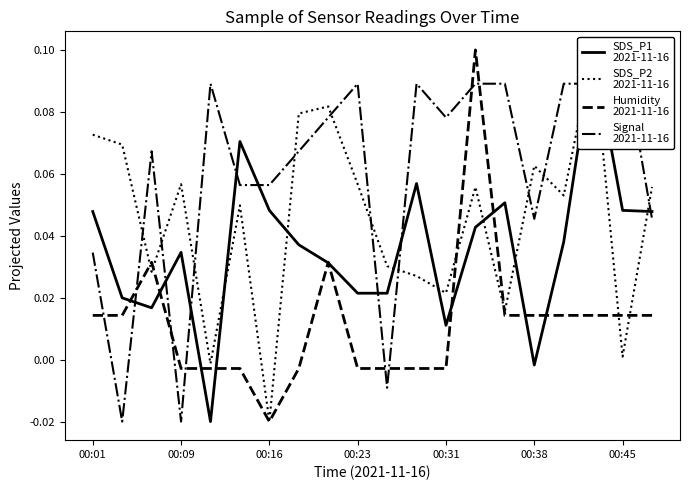

At how many categories does at least one series exceed 0?

20